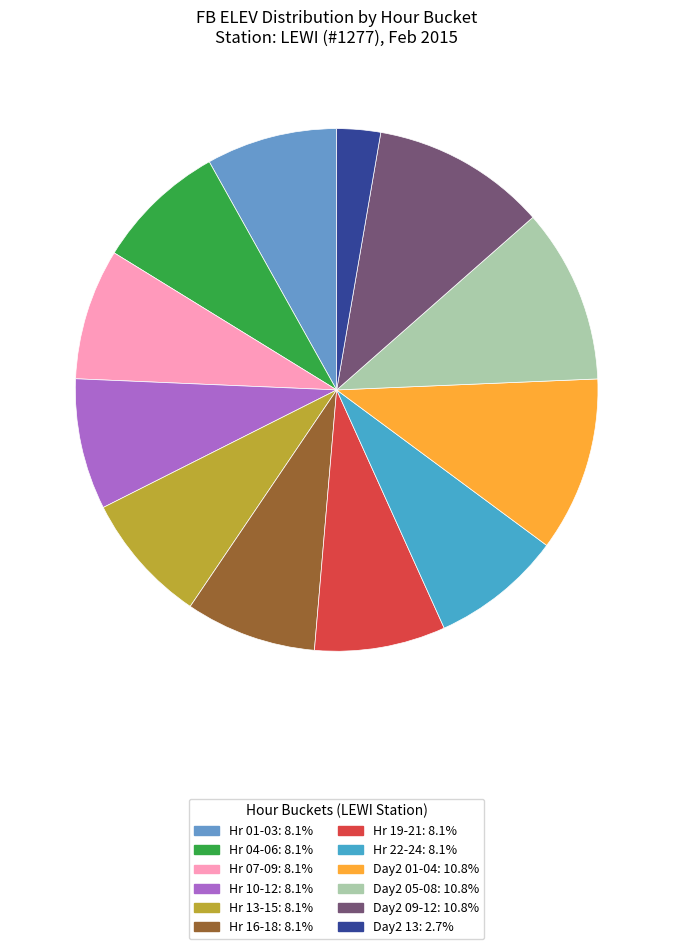

How many segments does this pie chart have?

12